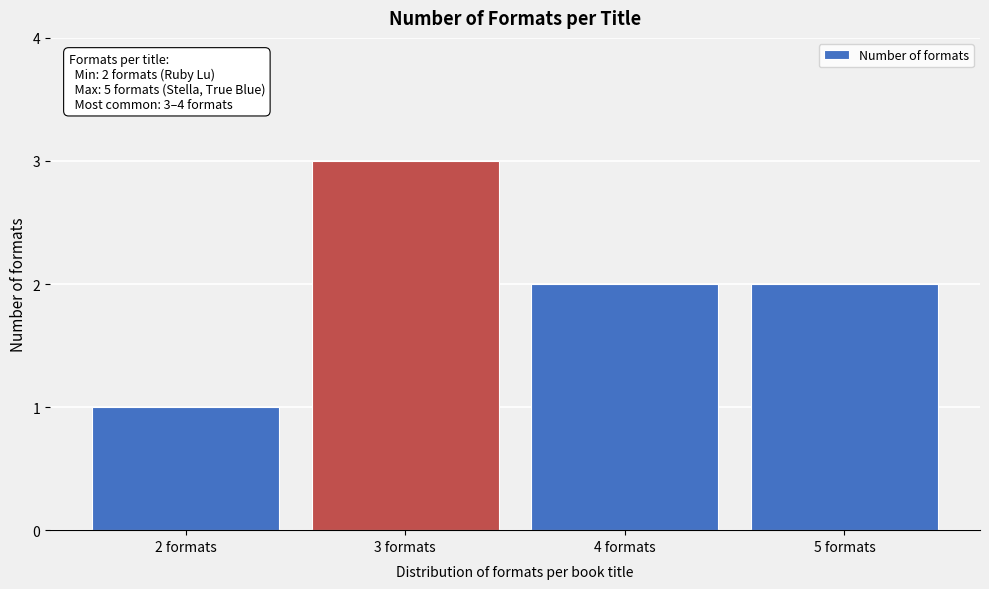

Reading right to left, list all the values displayed in this chart.

2	2	3	1